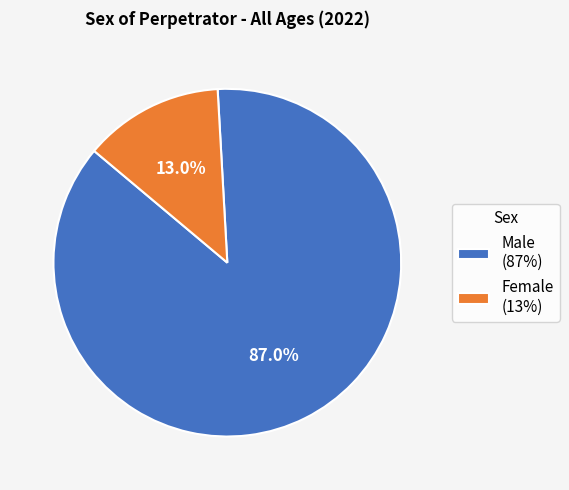

Approximately how many times larger is the value at Female compared to Male?

0.1